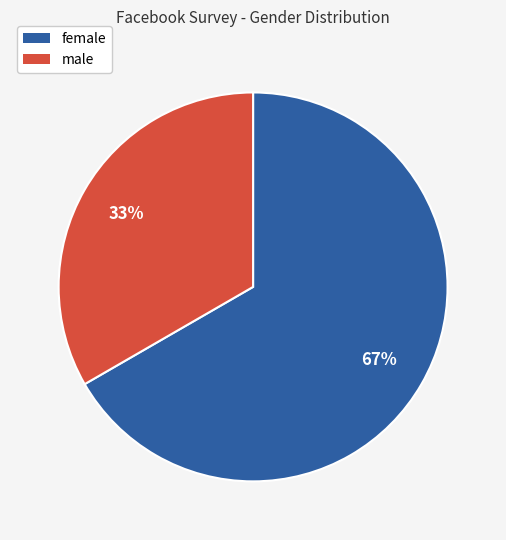

Which has a higher value, female or male?

female